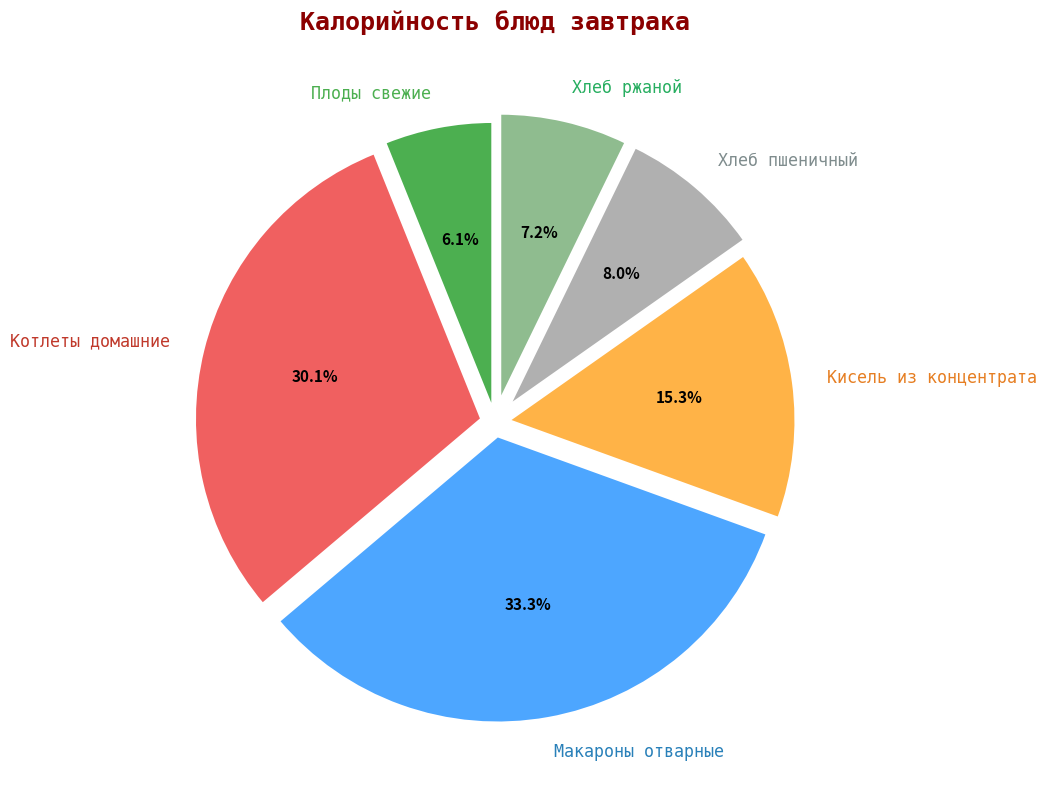

To the nearest percent, what portion does Котлеты домашние represent?

30%